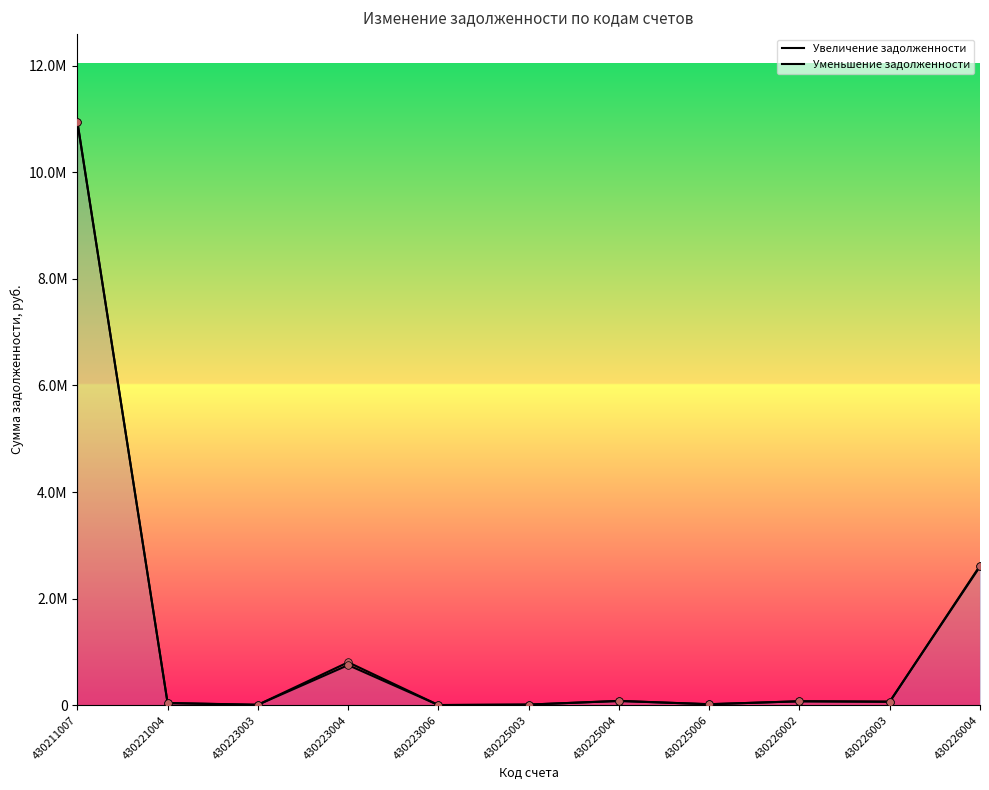

At how many categories does at least one series exceed 7903900?

1